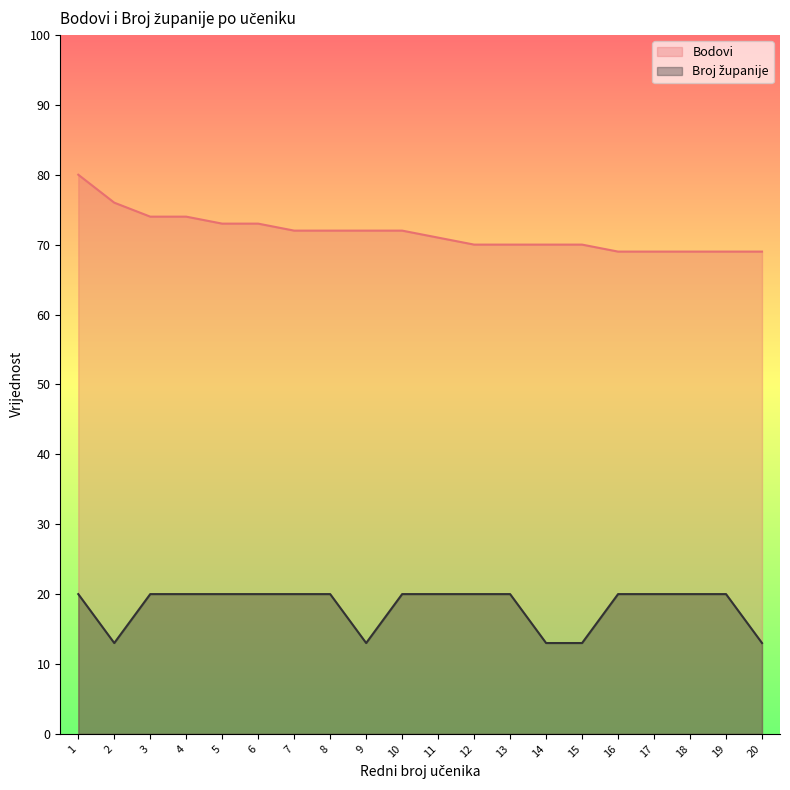

Where does the Bodovi series first go above 72?

1